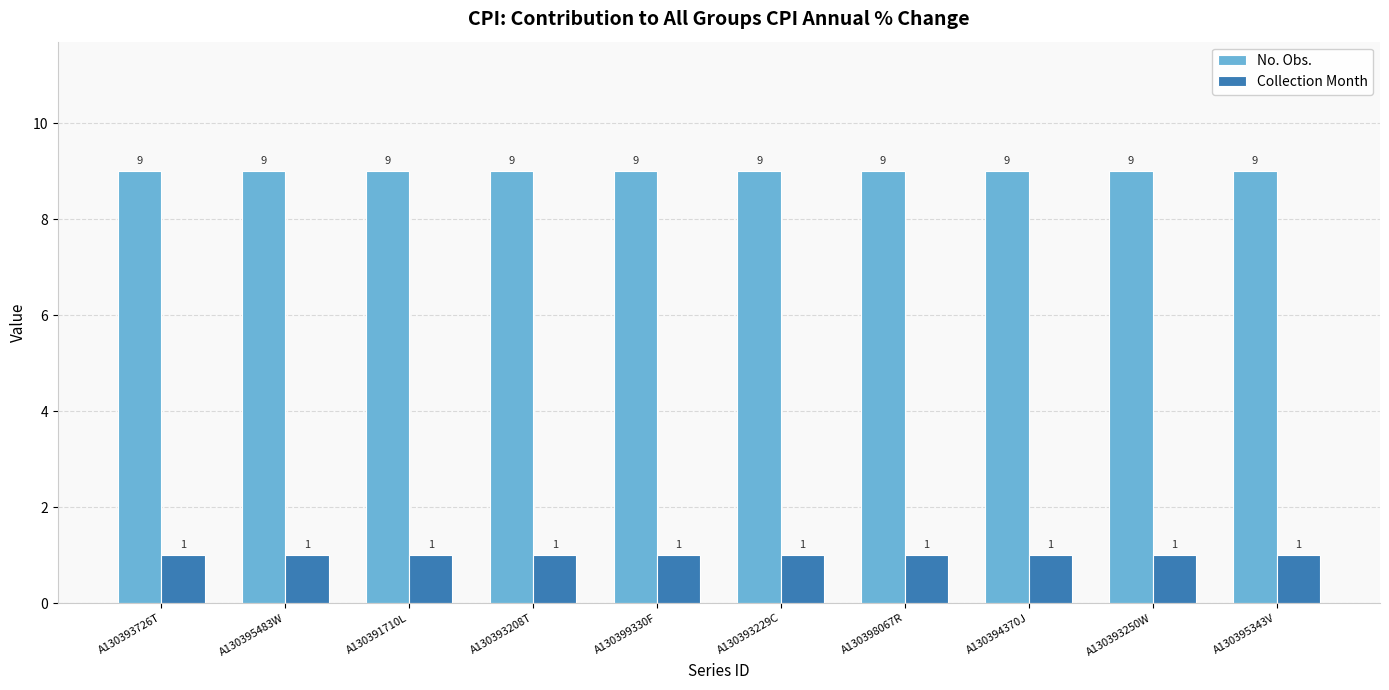

What is the label of the 8th bar from the left?

A130394370J